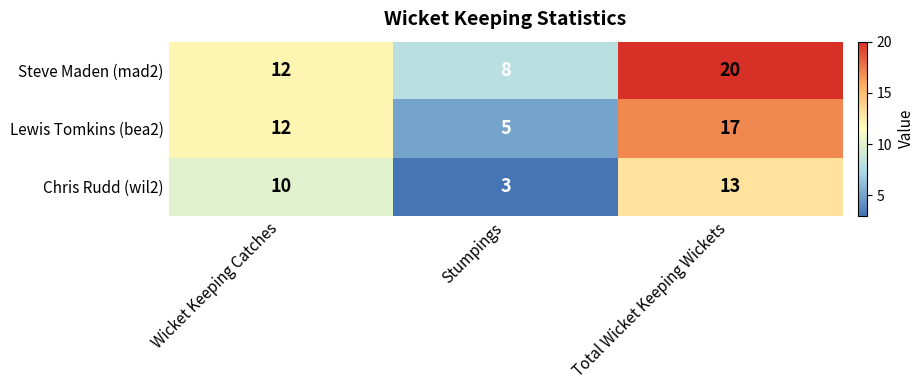

What is the difference between the second highest and minimum values in the Steve Maden (mad2) series?

4